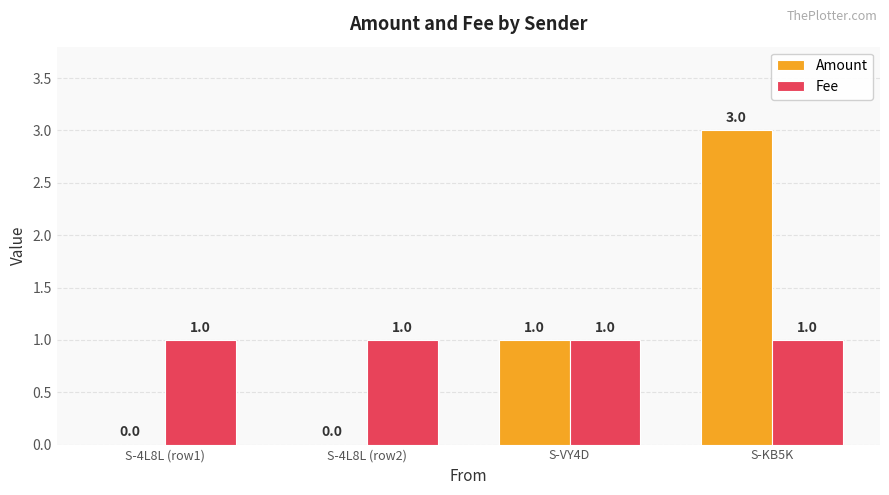

What value does the Amount series have at S-VY4D?

1